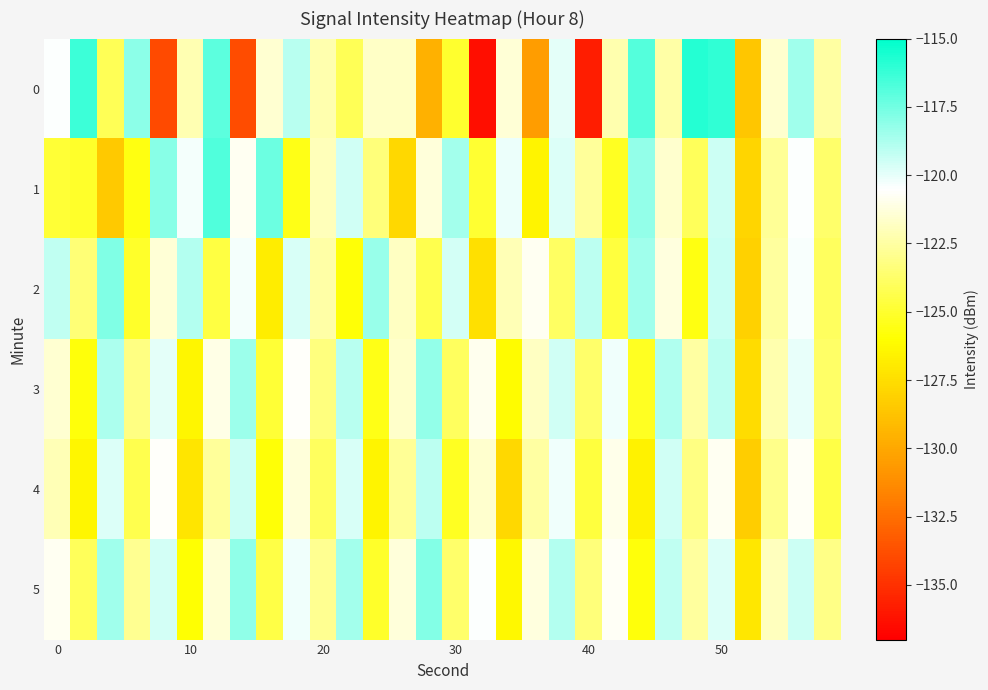

At which category is the sum across all series the highest?

50